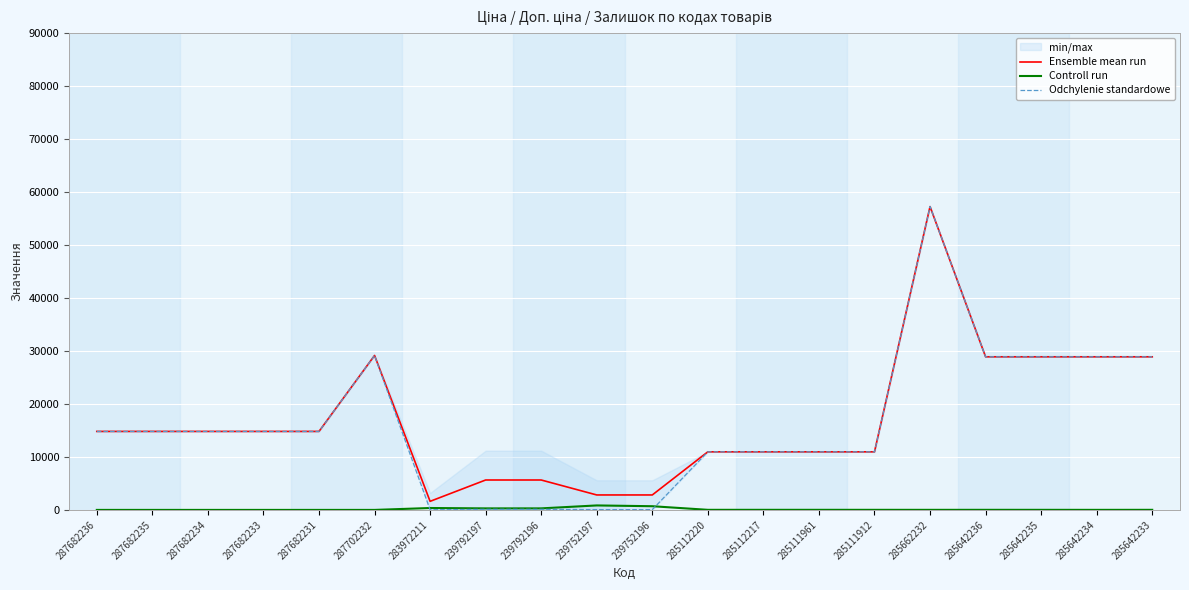

What value does the Ensemble mean run series have at 285111961?

10964.4